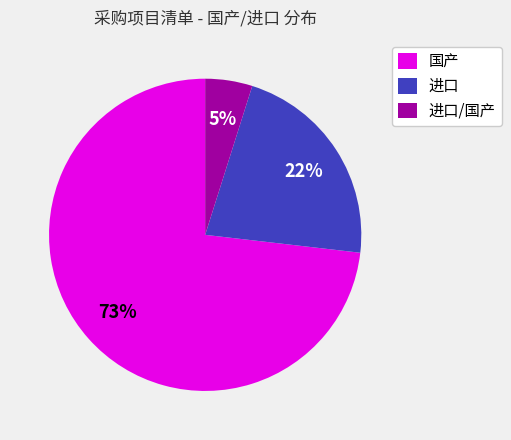

Rank the categories by value from lowest to highest.

进口/国产, 进口, 国产